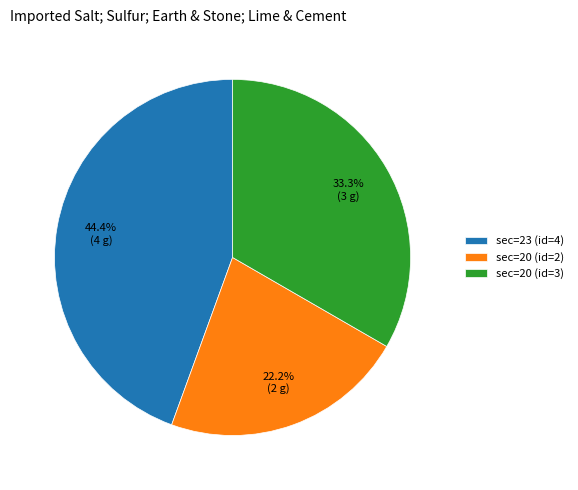

How many slices are in this pie chart?

3